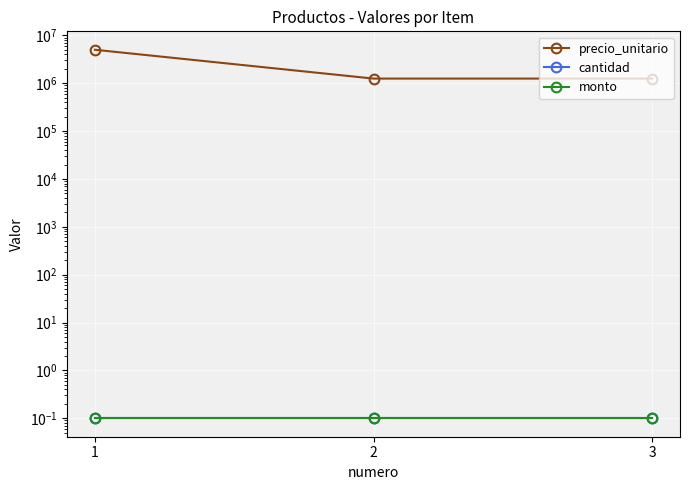

How many values in the precio_unitario series exceed 1250000?

1